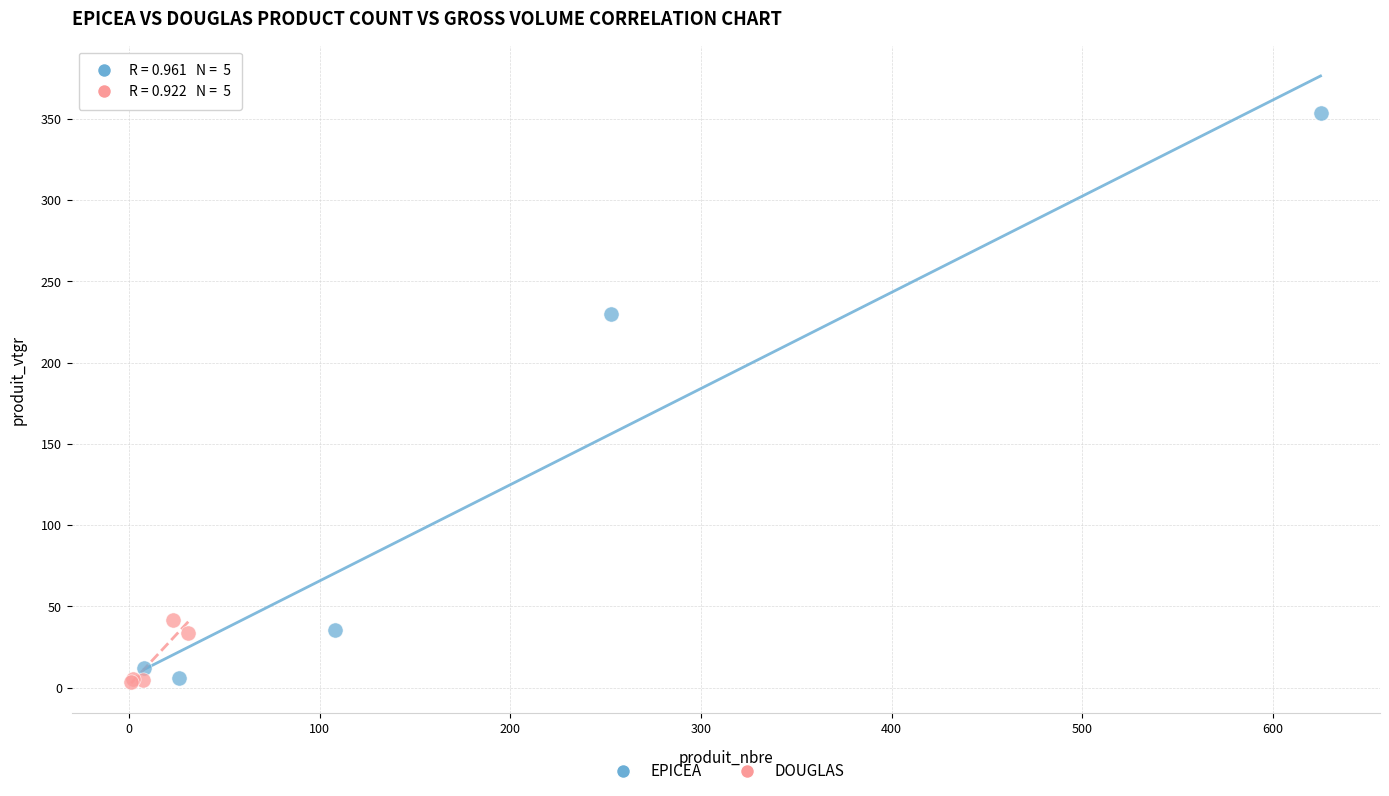

Which series contains the highest Y value?

EPICEA